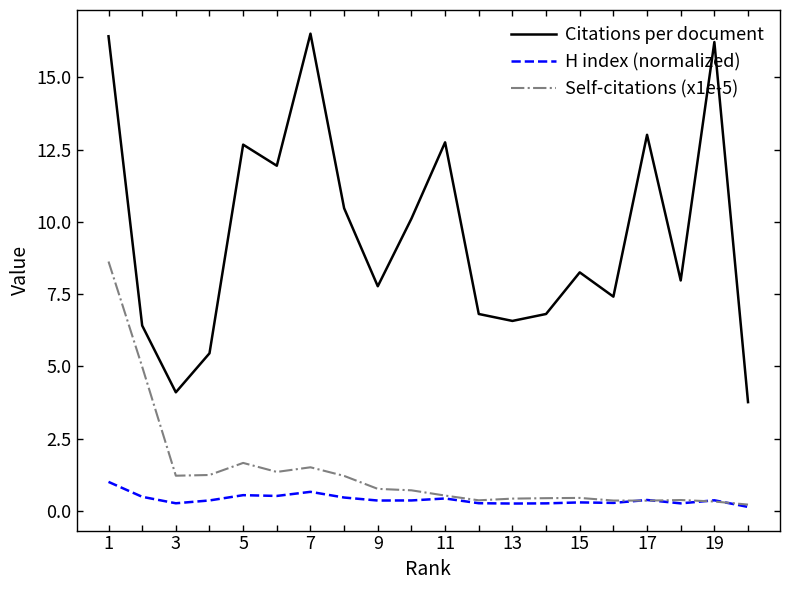

What is the maximum value shown in the chart?

16.5